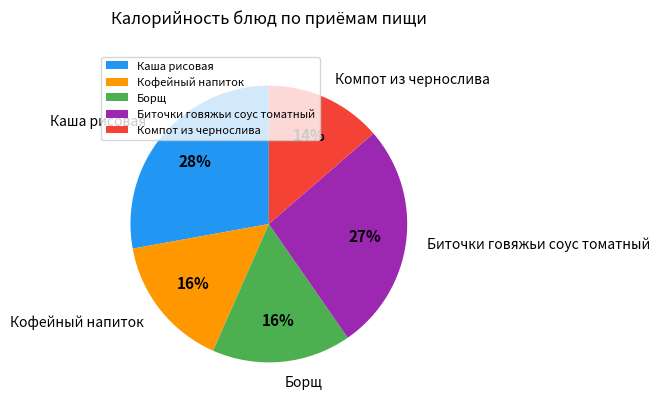

To the nearest percent, what percentage of the pie is Борщ?

16%